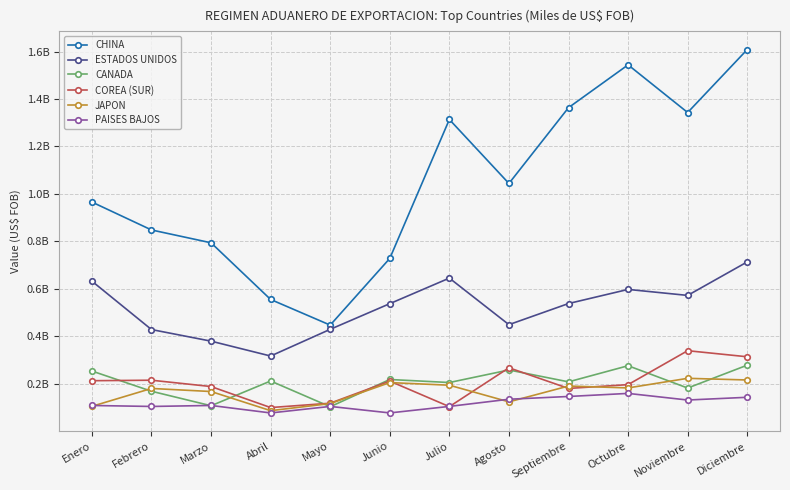

The value of PAISES BAJOS at Marzo is 186352366.8. True or false?

False